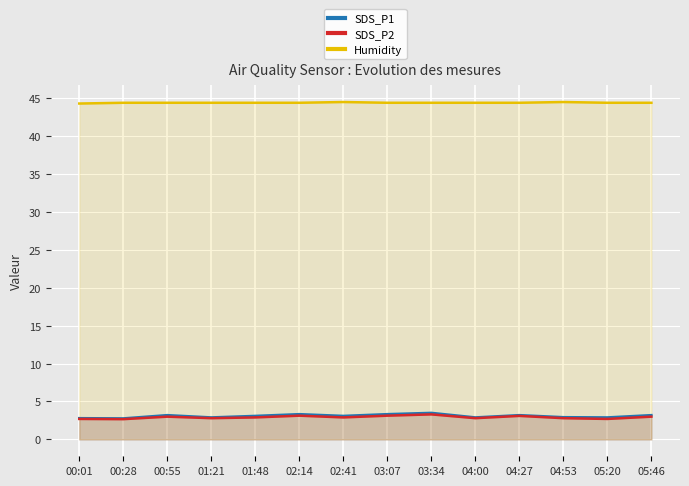

The SDS_P1 series shows 1.7 at 00:28. True or false?

False